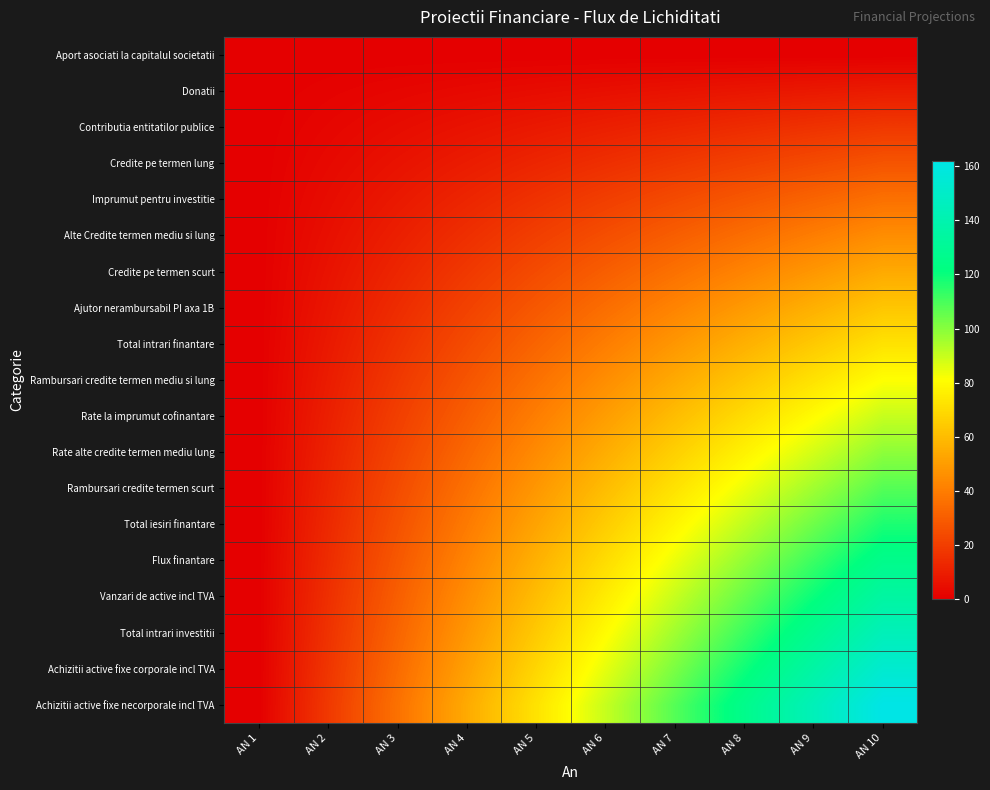

How many data points does each series have?

10